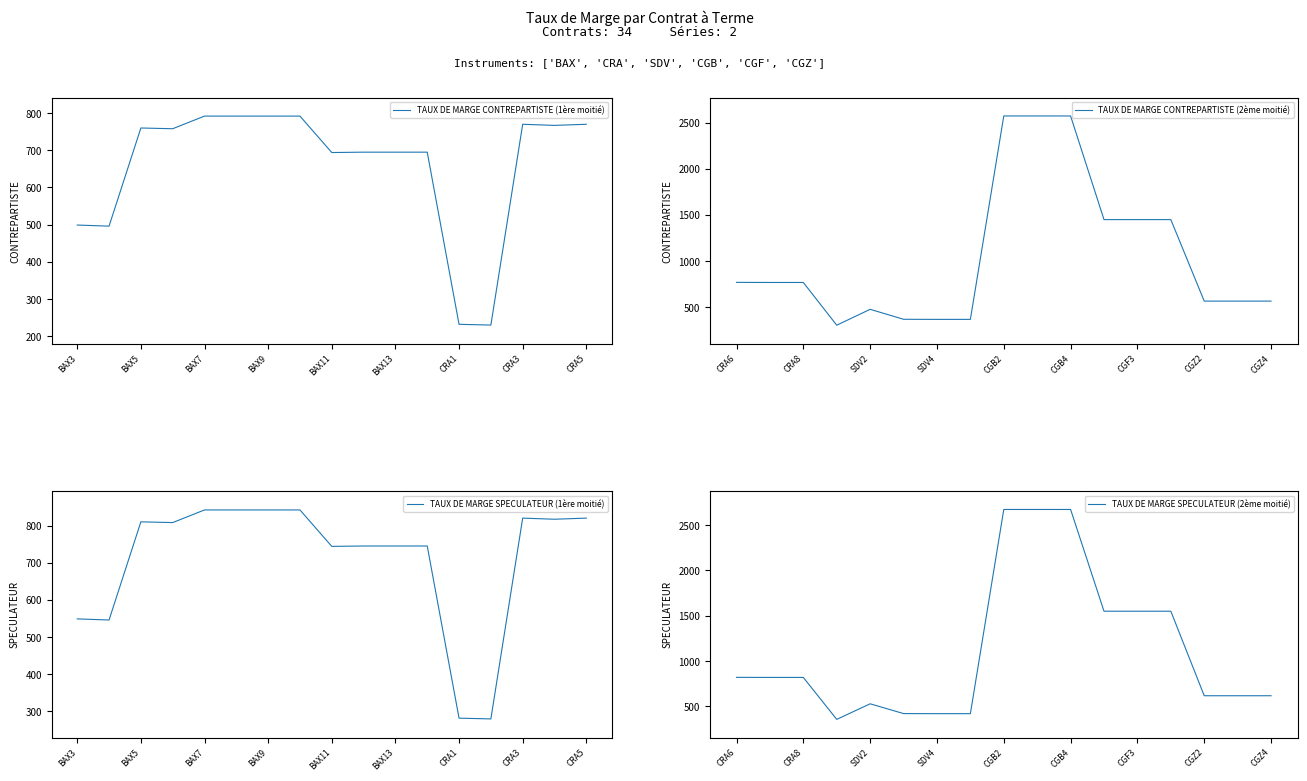

Where is TAUX DE MARGE CONTREPARTISTE (1ère moitié) nearest to the value 511?

BAX3